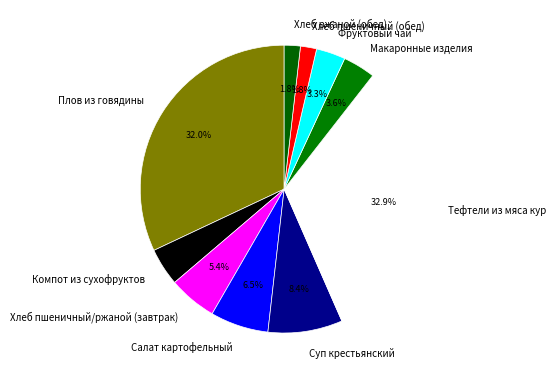

To the nearest percent, what is the average slice percentage?

10%